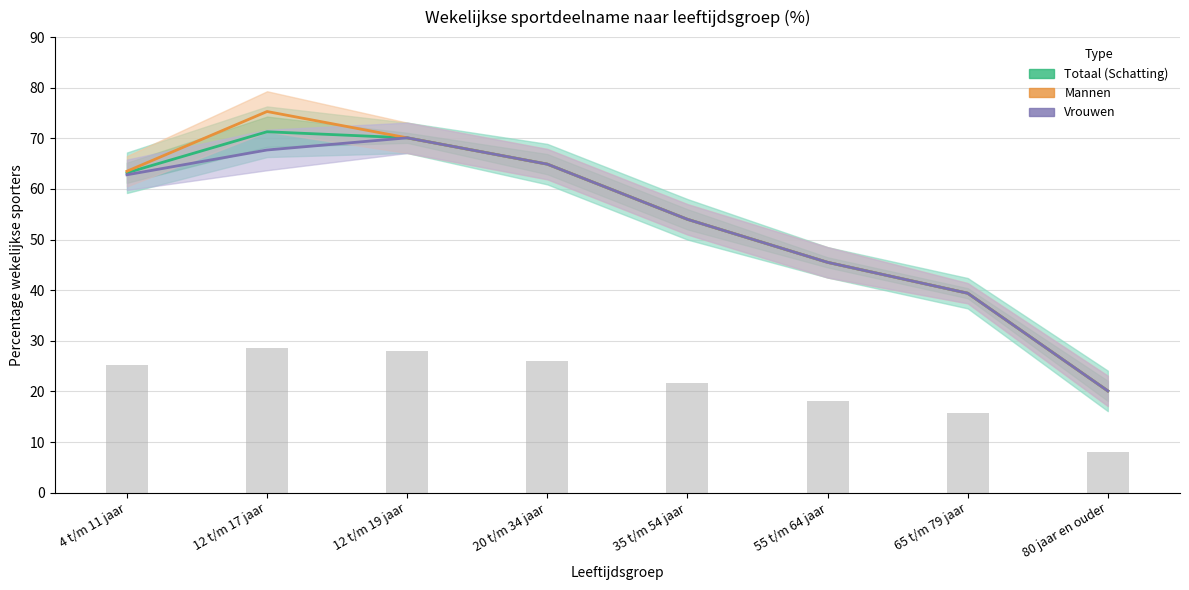

What is the minimum value shown in the chart?

20.1